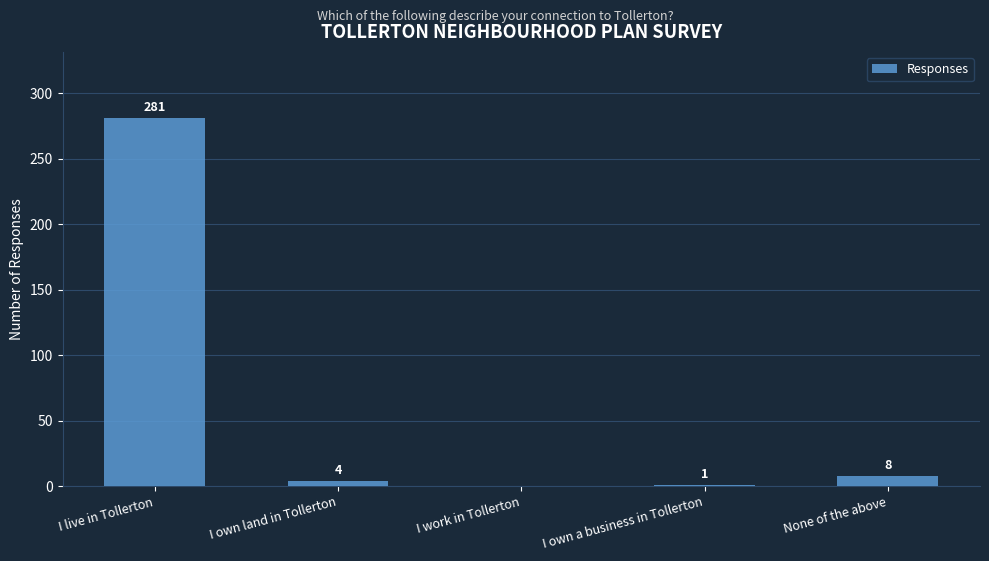

Where does the data first go above 4?

I live in Tollerton